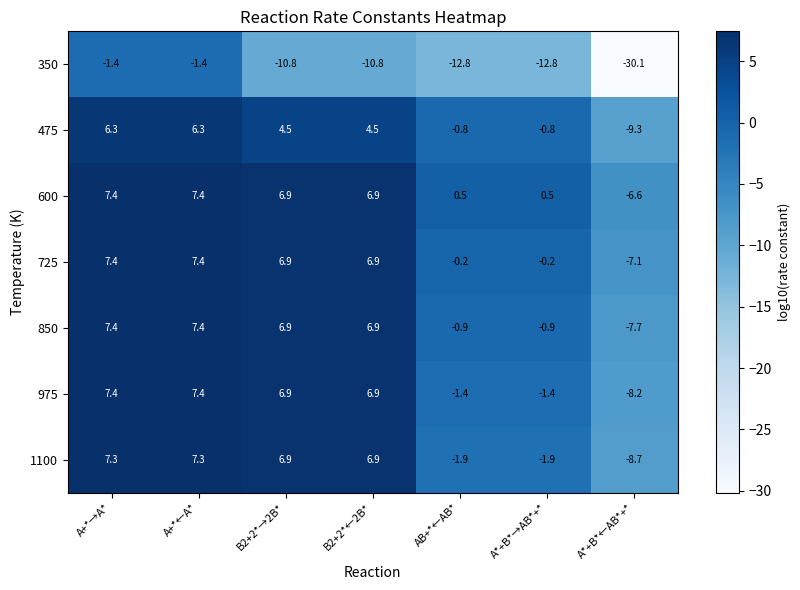

How many distinct data groups are displayed?

7